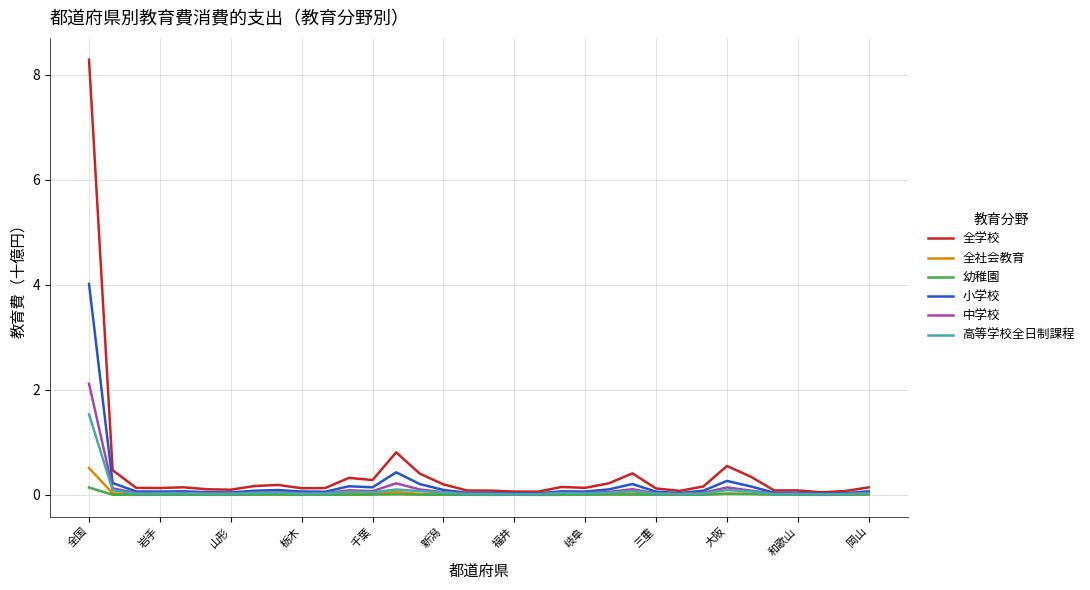

Which series has the largest range (max minus min)?

全学校